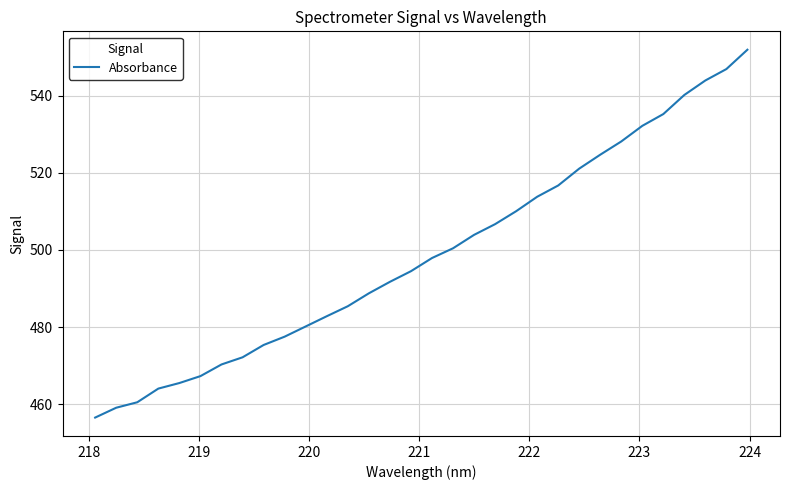

What is the minimum value shown in the chart?

456.5